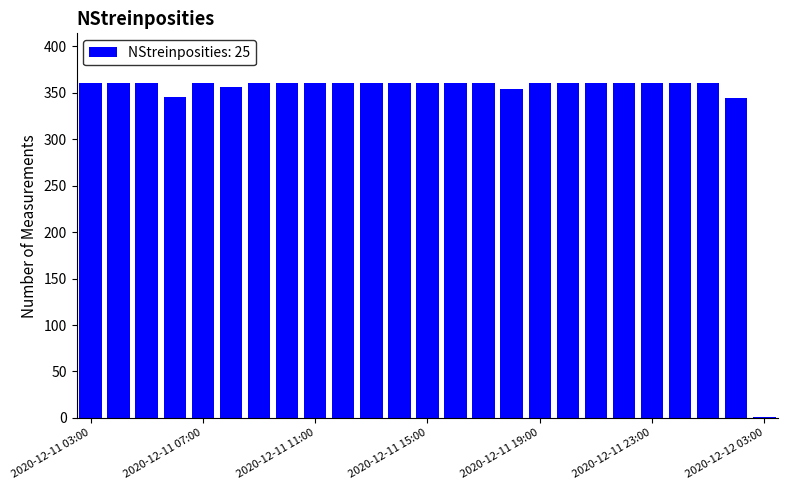

What is the maximum value shown in the chart?

360